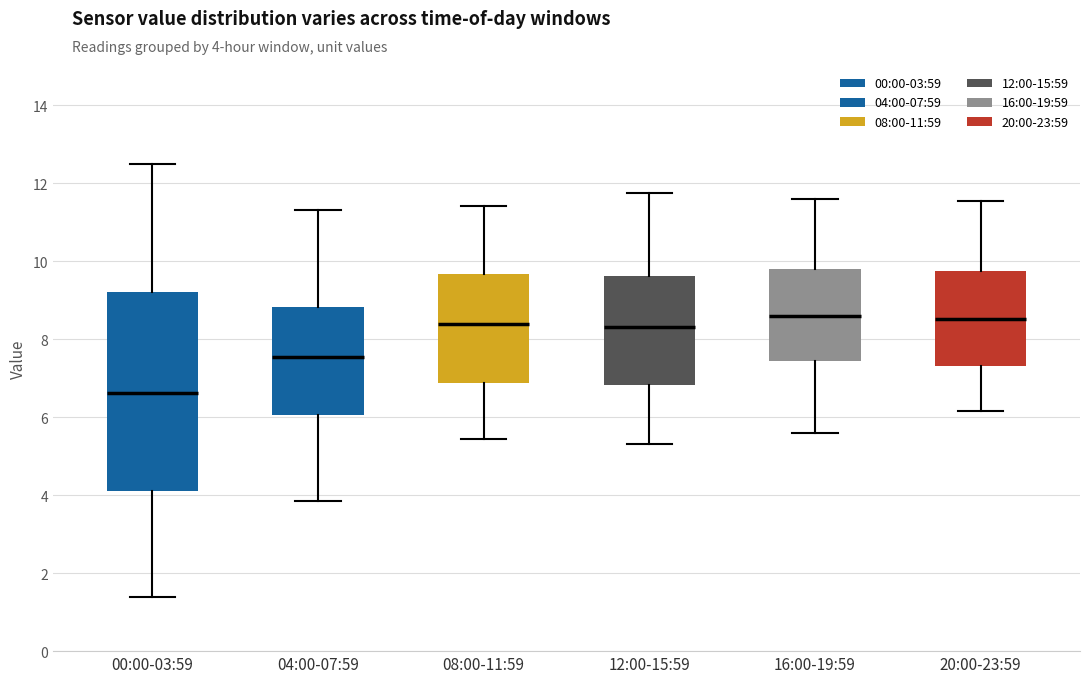

Where does the upper whisker of the box for 16:00-19:59 end on the y-axis? The values are not printed on the chart, so give them approximately, as read against the axis.

11.6